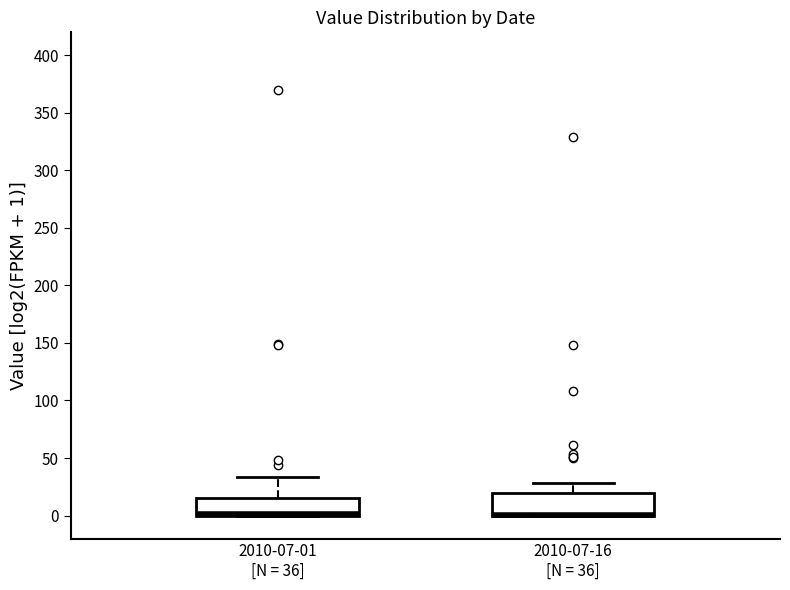

Reading left to right, read every box against the y-axis: the position of its median line, the range the box covers, and the ends of its whiskers. The values are not printed on the chart, so give them approximately, as read against the axis.

2010-07-01 [N = 36]: median 0 (drawn on the box's lower edge), box 0 to 15, whiskers 0 to 35
2010-07-16 [N = 36]: median 0 (drawn on the box's lower edge), box 0 to 20, whiskers 0 to 30